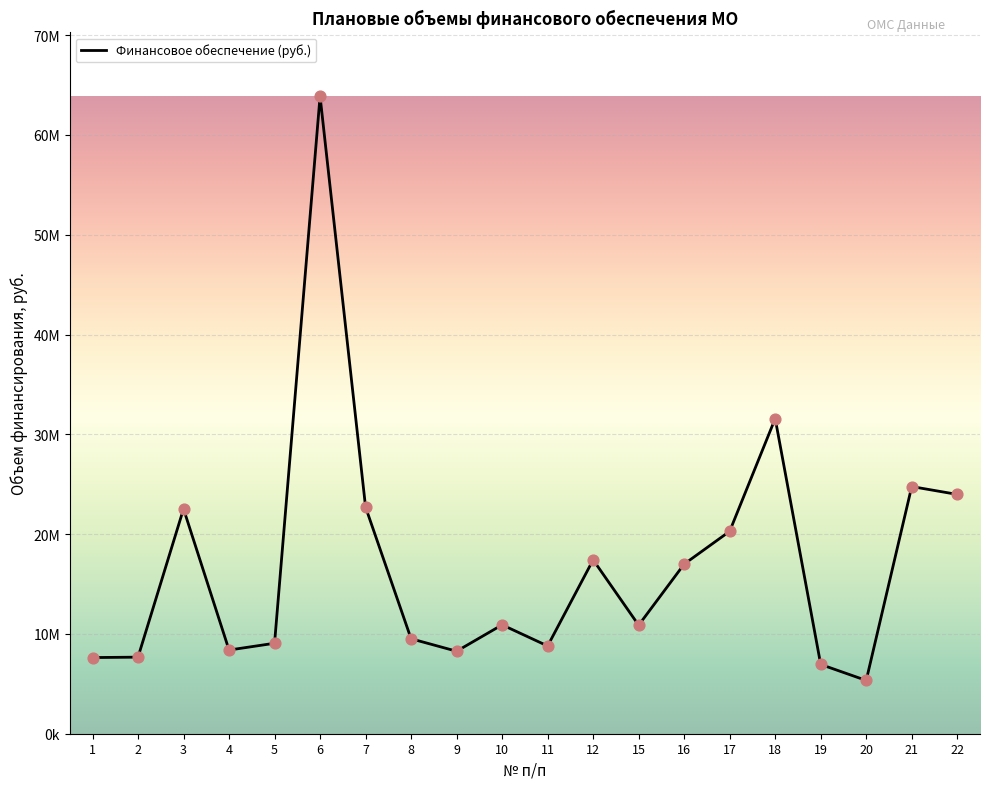

What is the change in value from 10 to 11?

-2117653